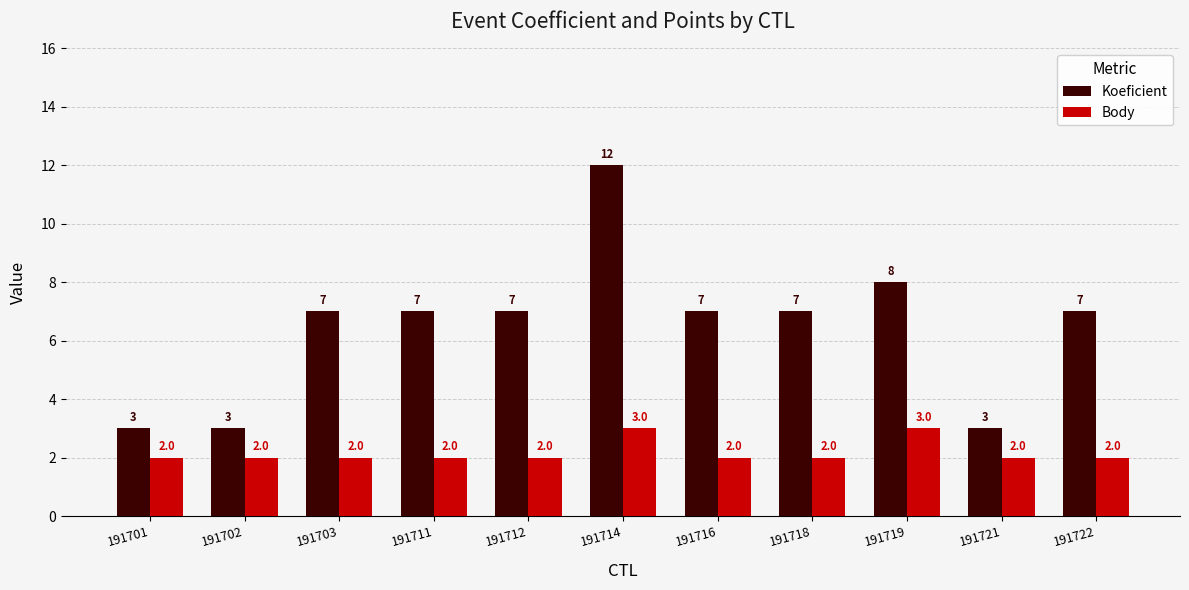

What is the average value of the Body series?

2